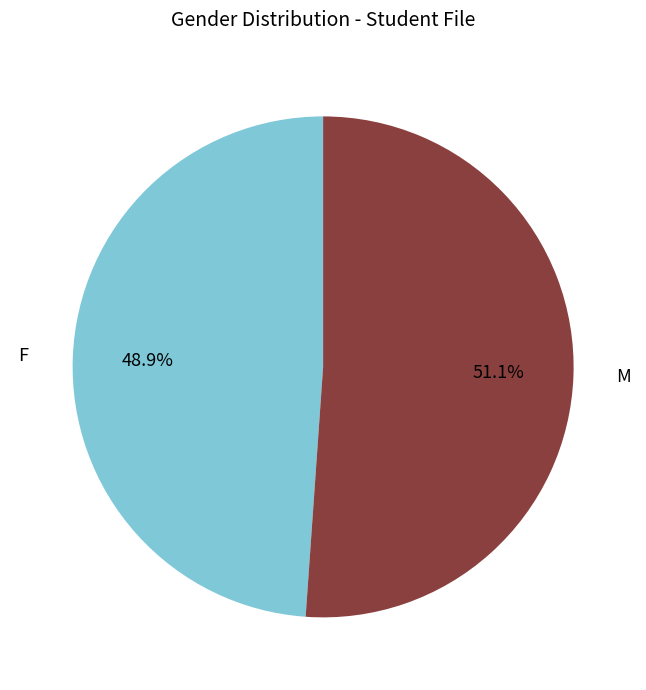

To the nearest percent, what is the difference between the M and F slice percentages?

2%